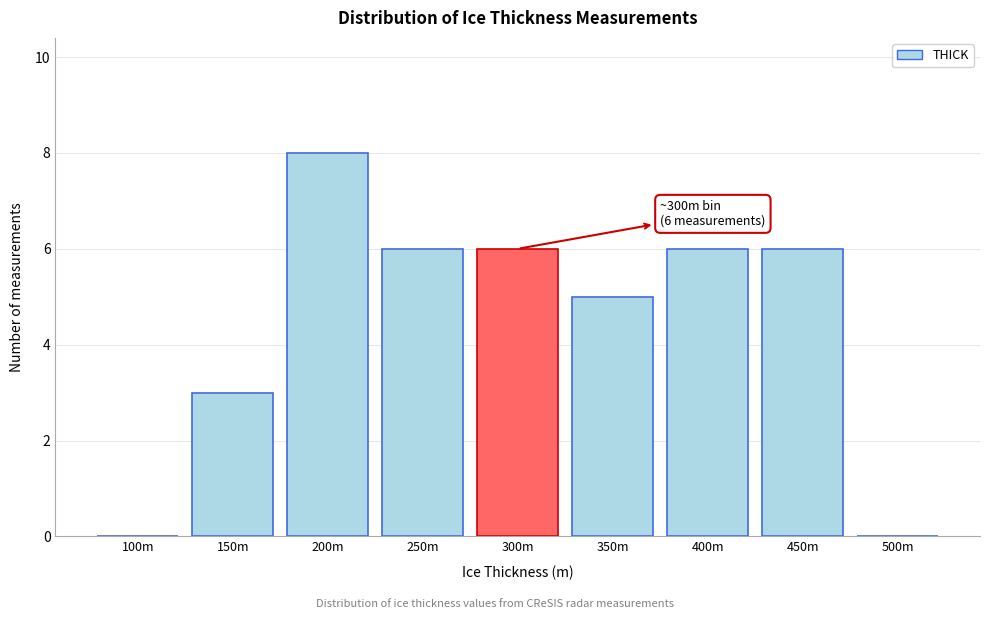

Reading right to left, extract all data points from this chart.

500m=0	450m=6	400m=6	350m=5	300m=6	250m=6	200m=8	150m=3	100m=0